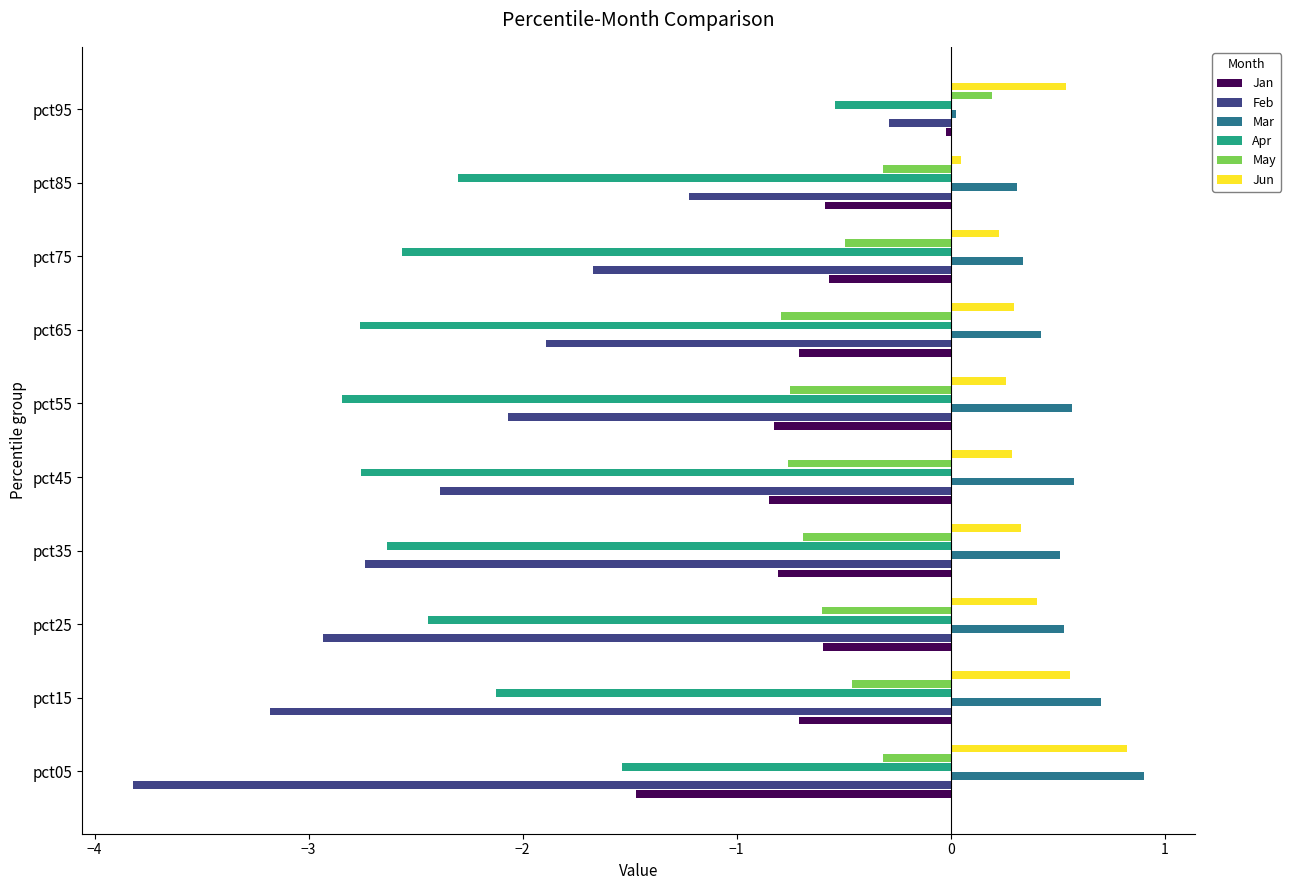

Rank the series by their maximum value, from highest to lowest.

Mar, Jun, May, Jan, Feb, Apr